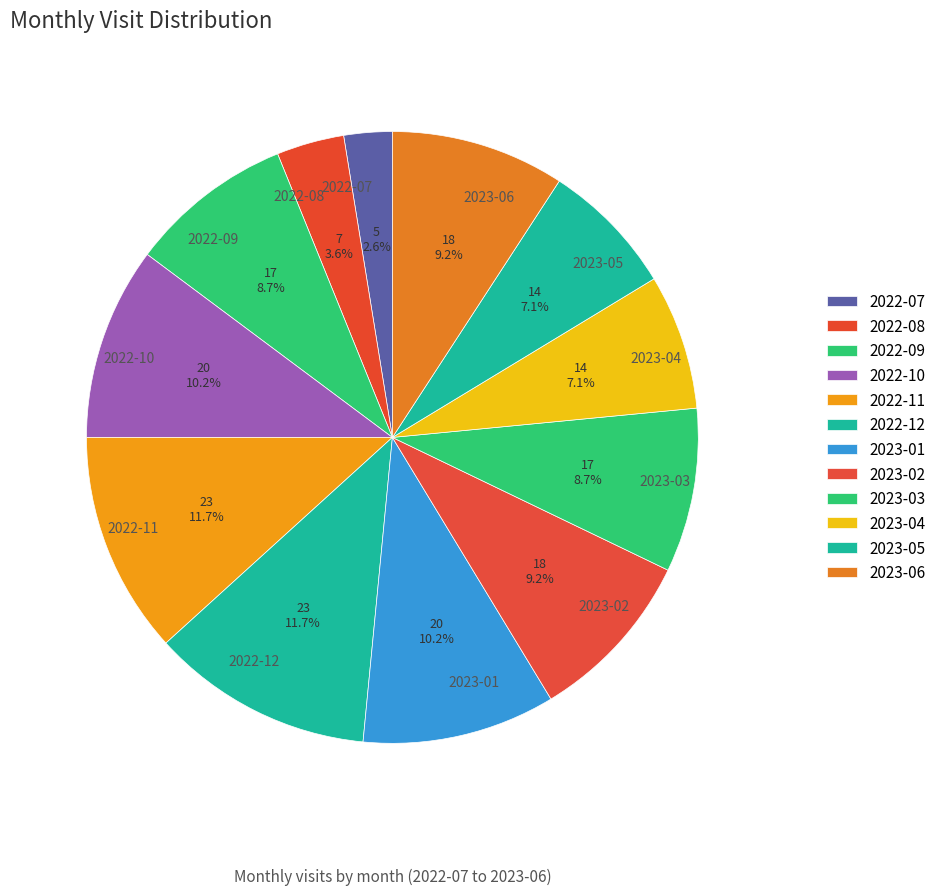

To the nearest percent, what portion does 2023-05 represent?

7%